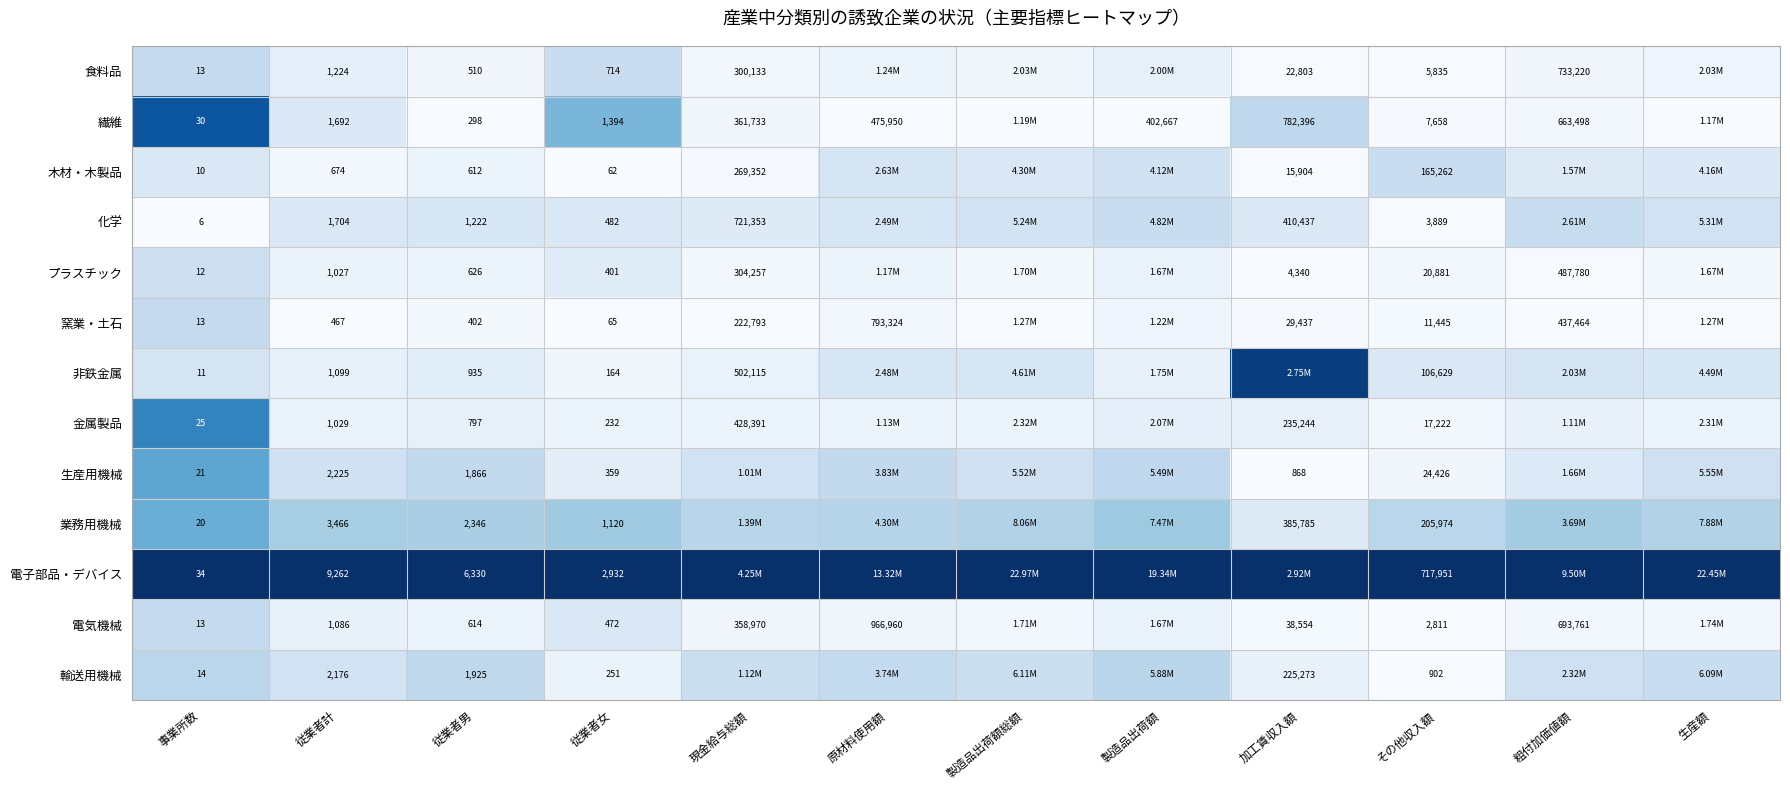

Rank the series at その他収入額 from lowest to highest value.

輸送用機械, 電気機械, 化学, 食料品, 繊維, 窯業・土石, 金属製品, プラスチック, 生産用機械, 非鉄金属, 木材・木製品, 業務用機械, 電子部品・デバイス